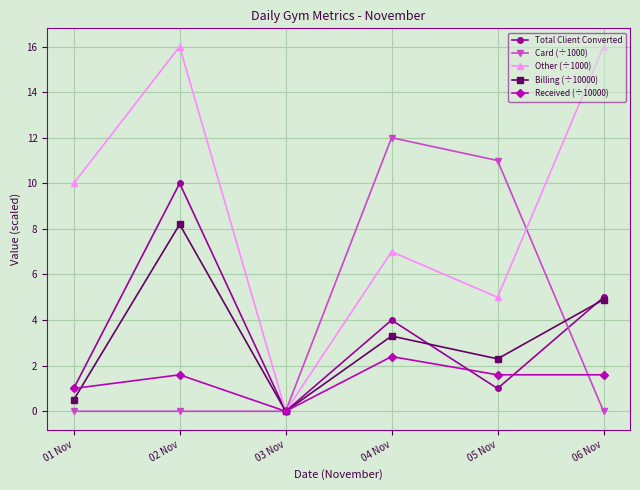

What is the difference between the highest and lowest values at 02 Nov?

16.0